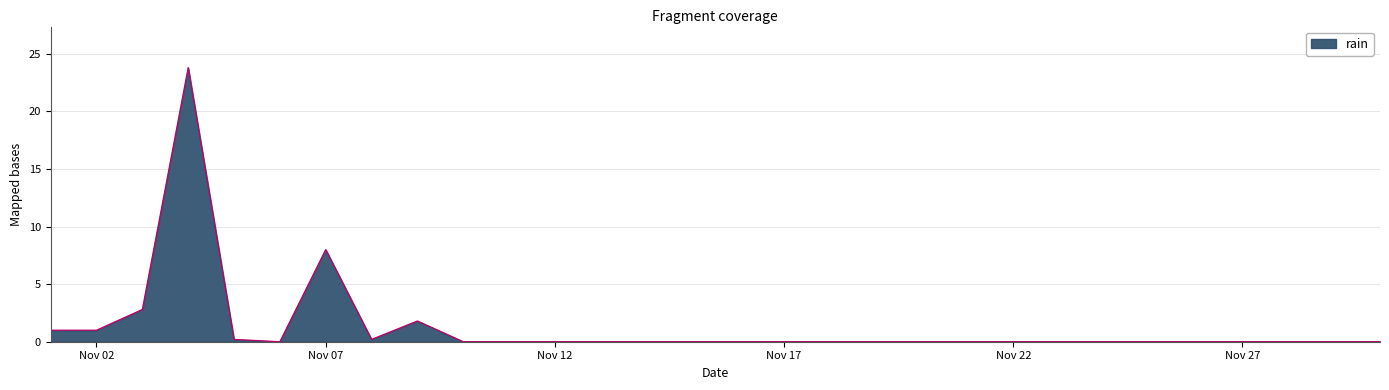

What is the maximum value shown in the chart?

23.8